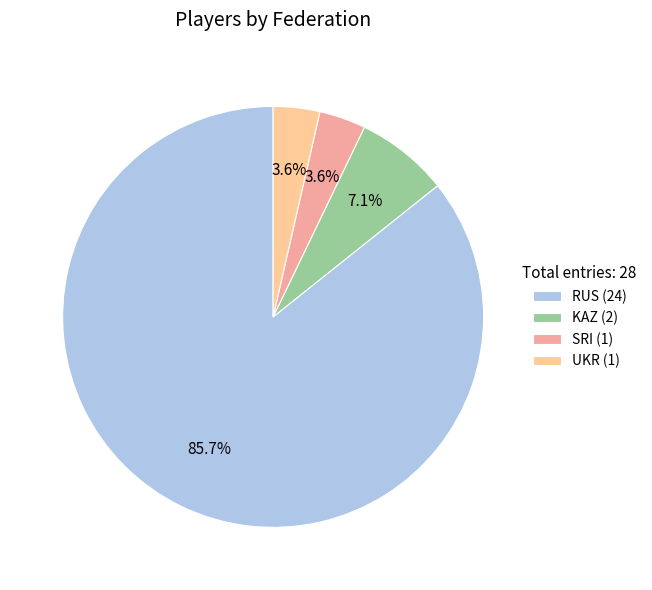

To the nearest percent, what is the difference between the largest and smallest slice percentages?

82%